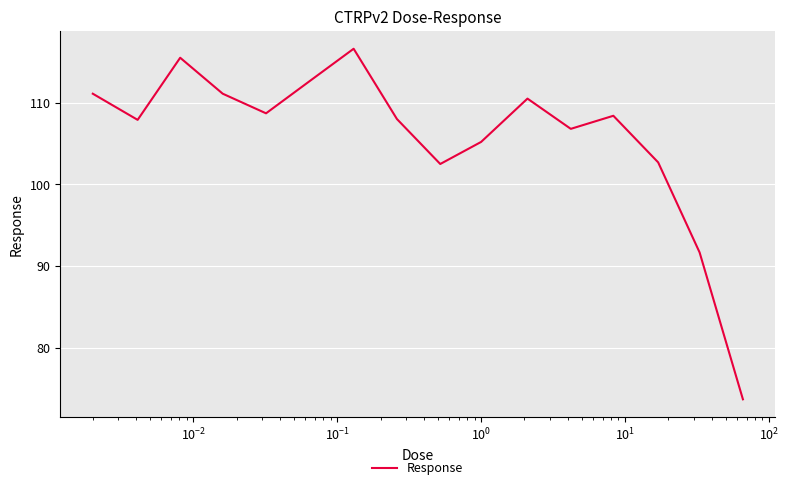

What is the maximum value shown in the chart?

116.6